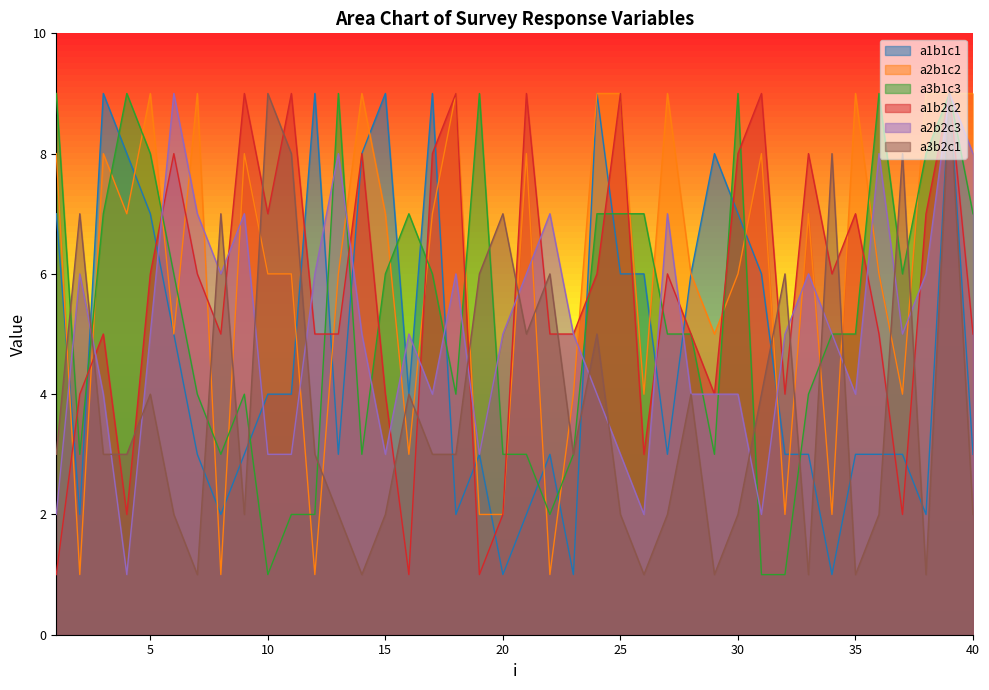

What is the difference between the second highest and second lowest values in the a1b1c1 series?

8